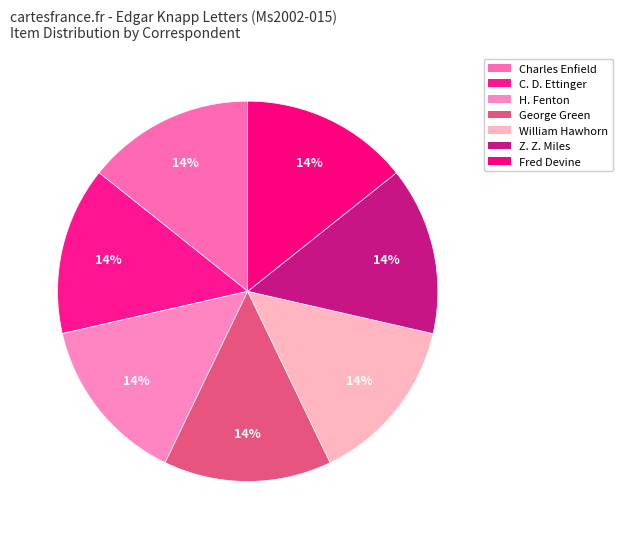

How many slices are in this pie chart?

7